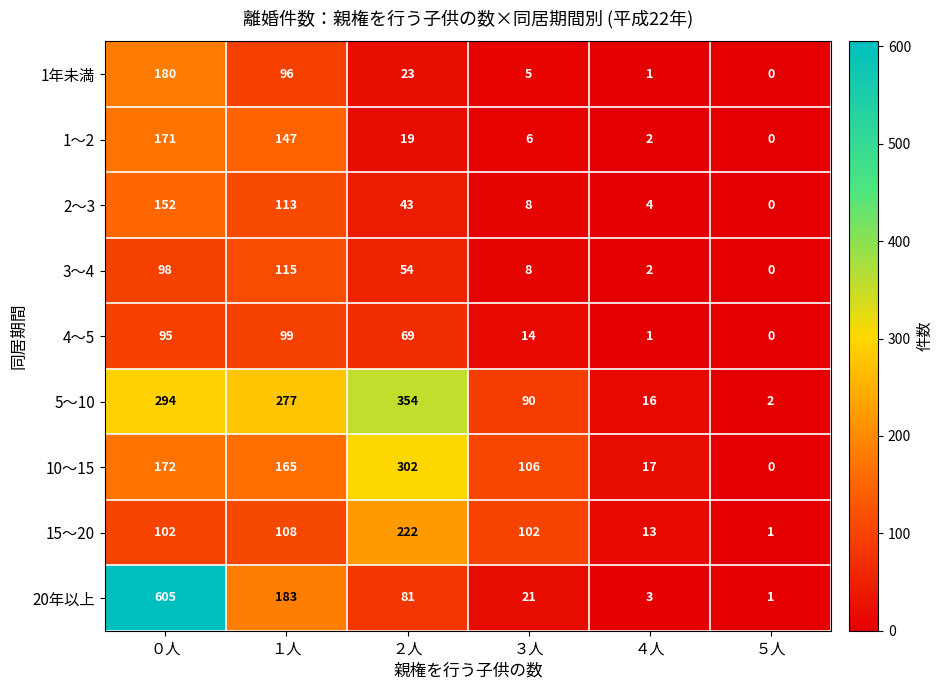

How many distinct data groups are displayed?

9